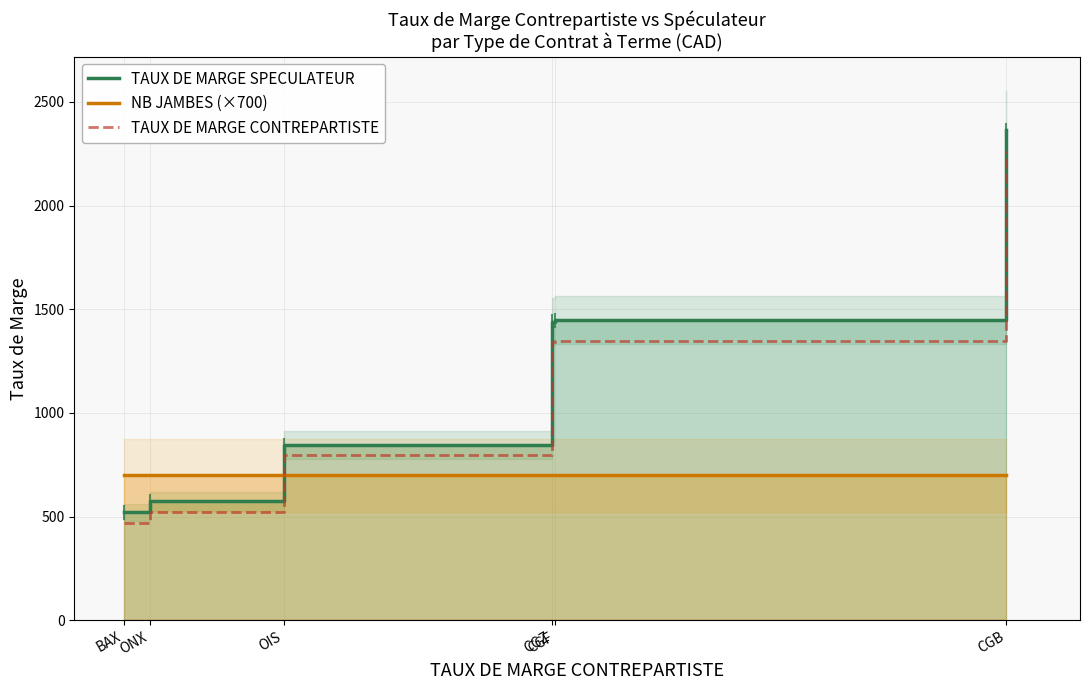

How many data points in TAUX DE MARGE SPECULATEUR are above 1441?

2